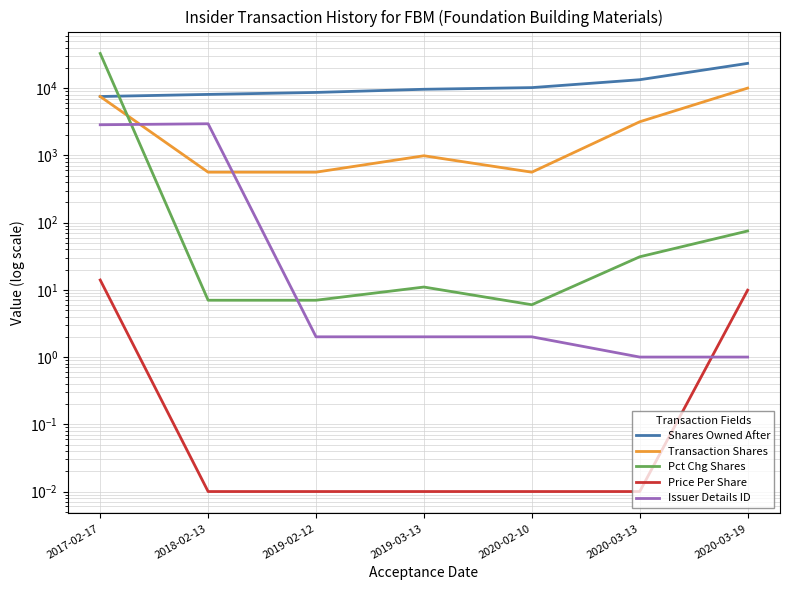

The value of Shares Owned After at 2020-03-19 is 37451.6. True or false?

False